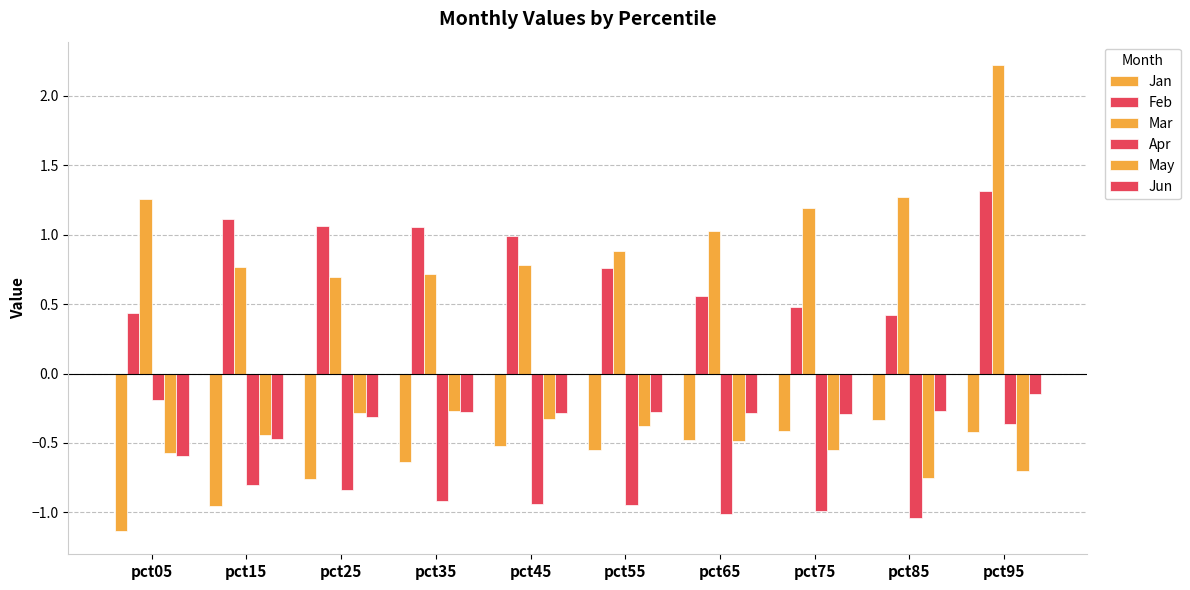

How many bars are there in each group?

6